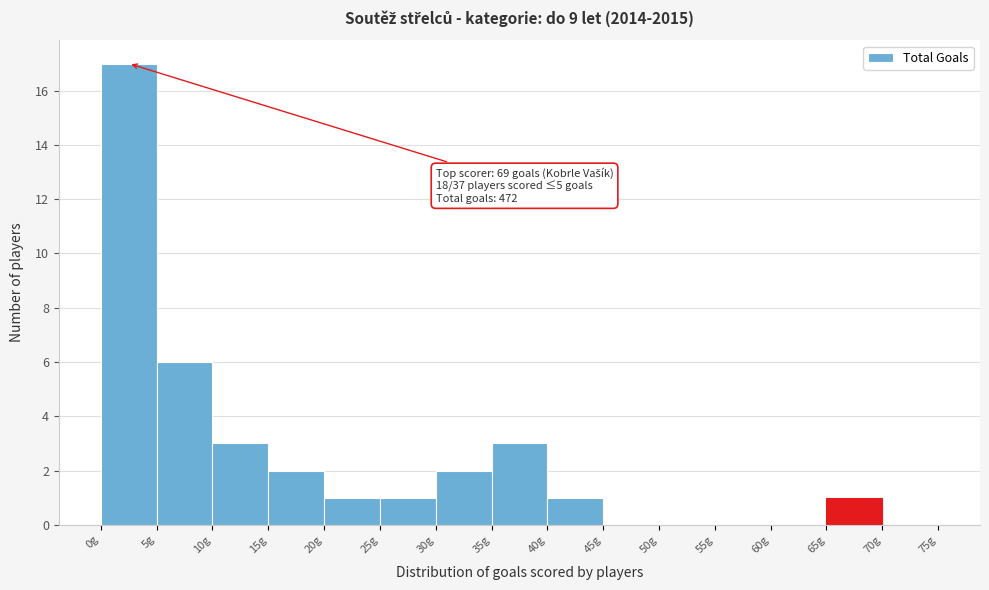

Over which range of the x-axis is the bar tallest?

0 to 5